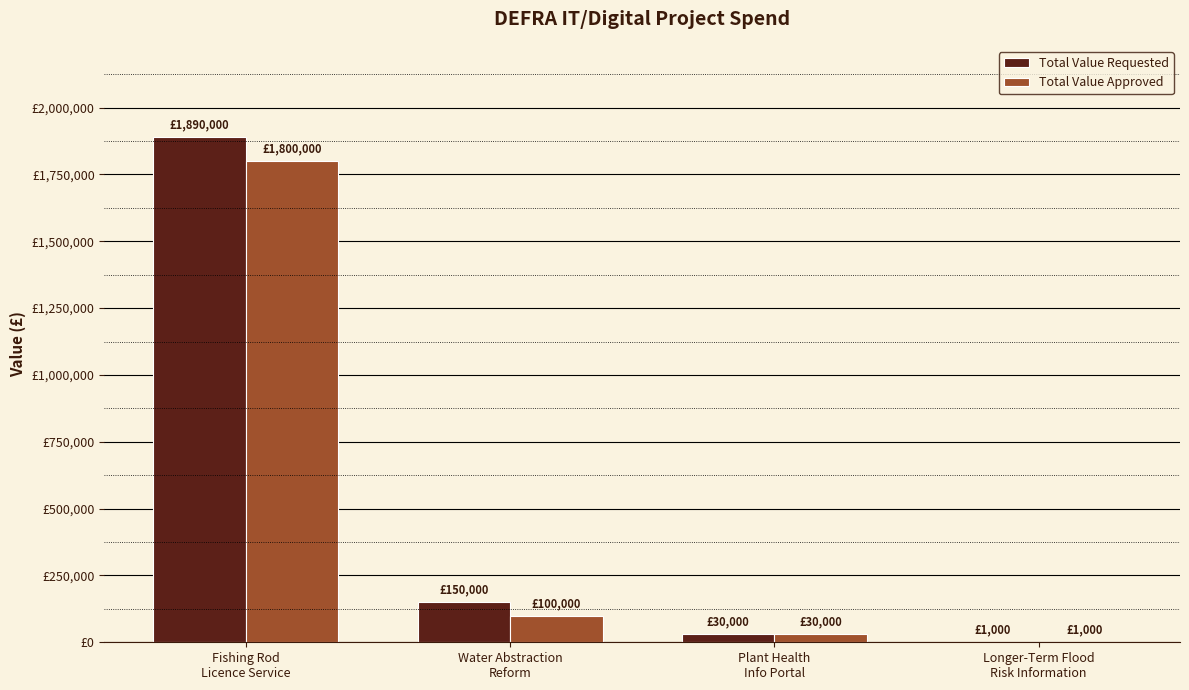

Rank the series at Water Abstraction
Reform from lowest to highest value.

Total Value Approved, Total Value Requested